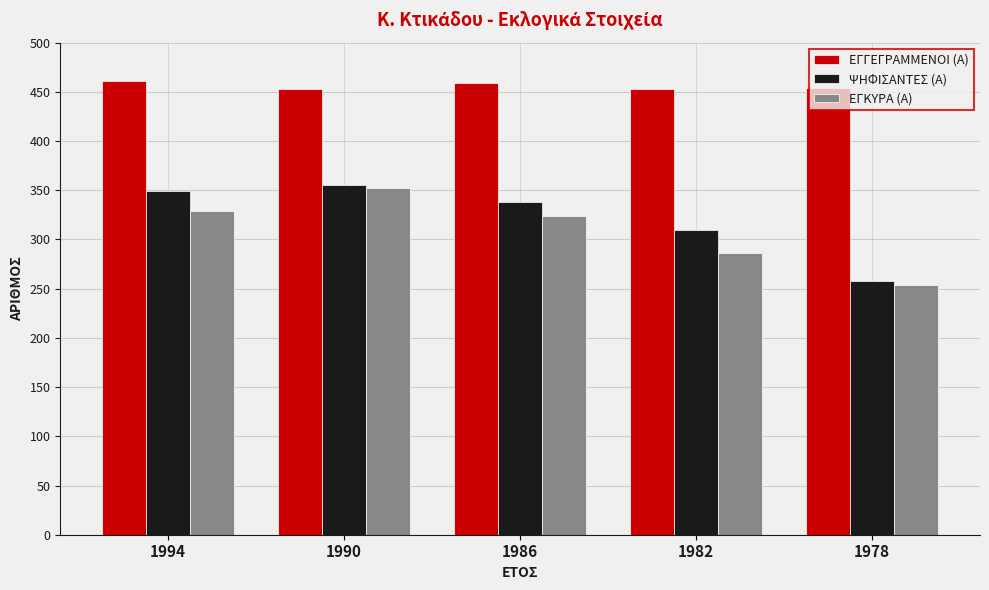

Where is ΨΗΦΙΣΑΝΤΕΣ (Α) nearest to the value 306?

1982